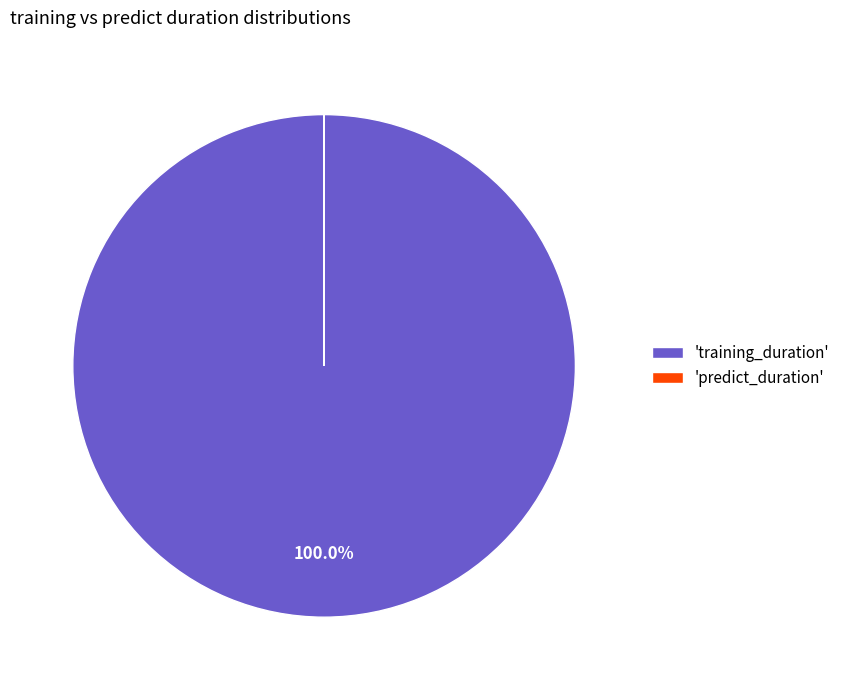

What is the majority slice?

'training_duration'